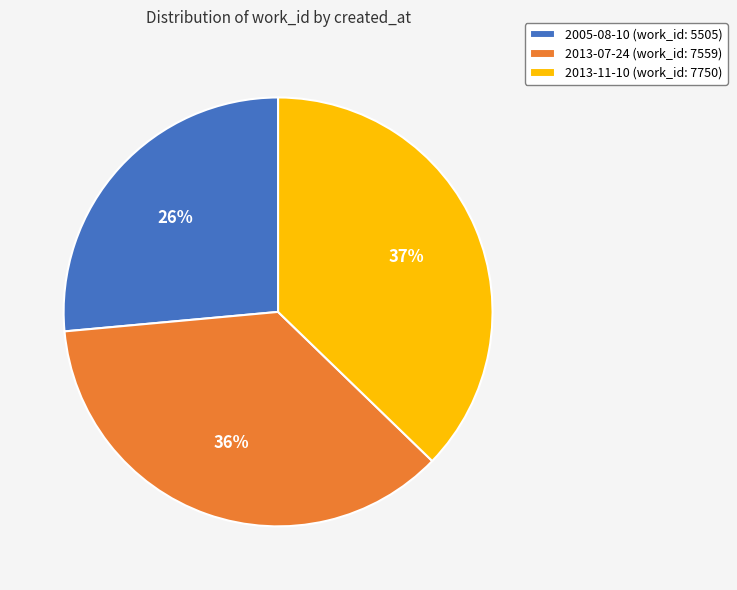

Is it true that 2005-08-10 is 41% of the pie?

False